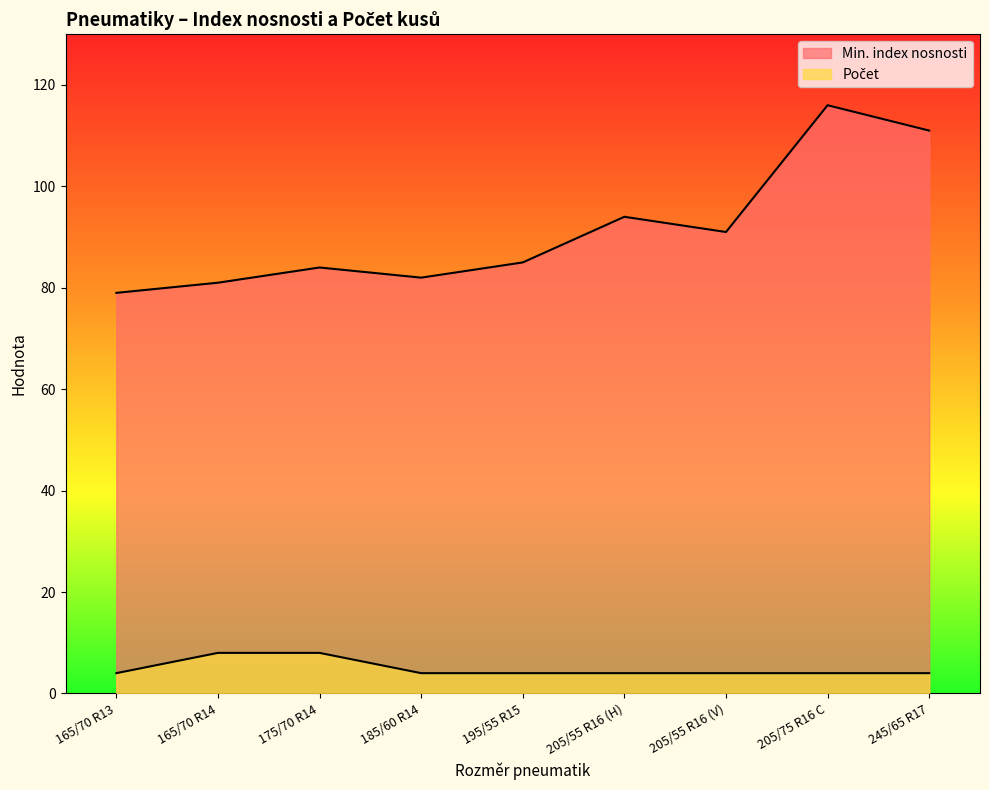

At which category is the sum across all series the highest?

205/75 R16 C